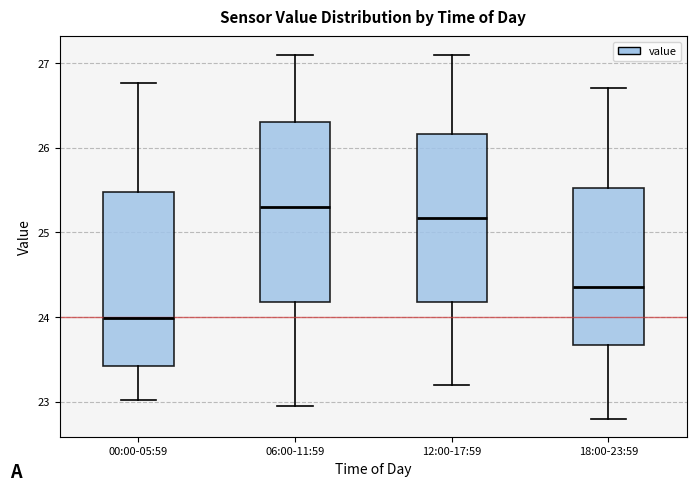

Reading left to right, read every box against the y-axis: the position of its median line, the range the box covers, and the ends of its whiskers. The values are not printed on the chart, so give them approximately, as read against the axis.

00:00-05:59: median 24.0, box 23.4 to 25.5, whiskers 23.0 to 26.8
06:00-11:59: median 25.3, box 24.2 to 26.3, whiskers 23.0 to 27.1
12:00-17:59: median 25.2, box 24.2 to 26.2, whiskers 23.2 to 27.1
18:00-23:59: median 24.4, box 23.7 to 25.5, whiskers 22.8 to 26.7